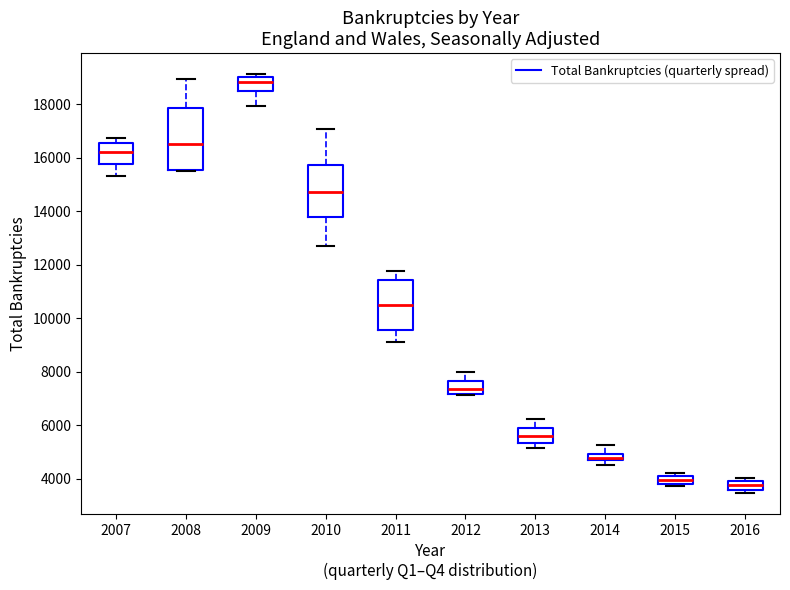

Comparing the boxes themselves (not the whiskers), which one is the tallest?

2008